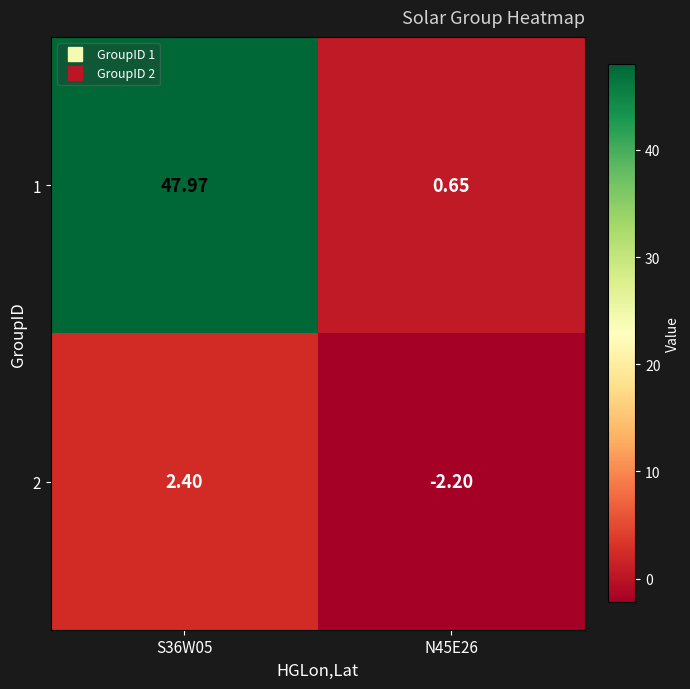

Is the value of 2 at S36W05 greater than the value of 1 at N45E26?

Yes